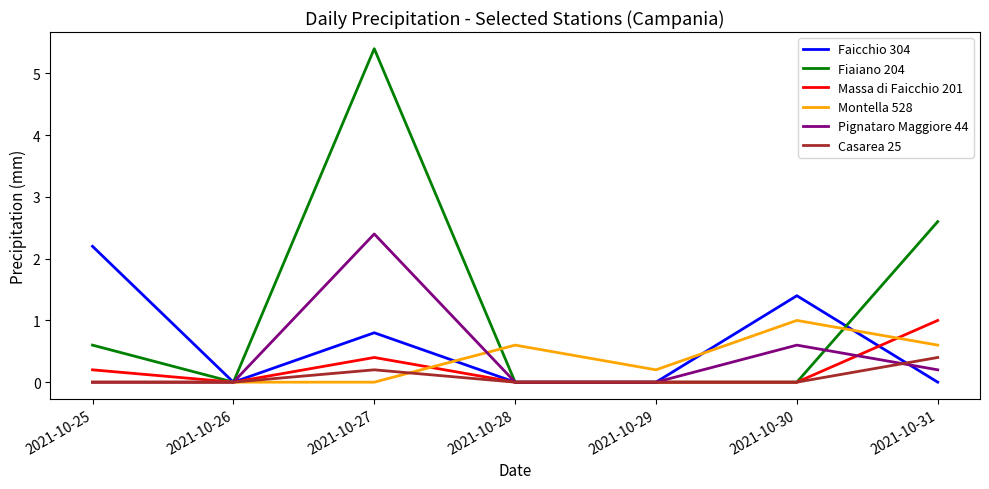

Is this an area chart (filled region under the line)?

No